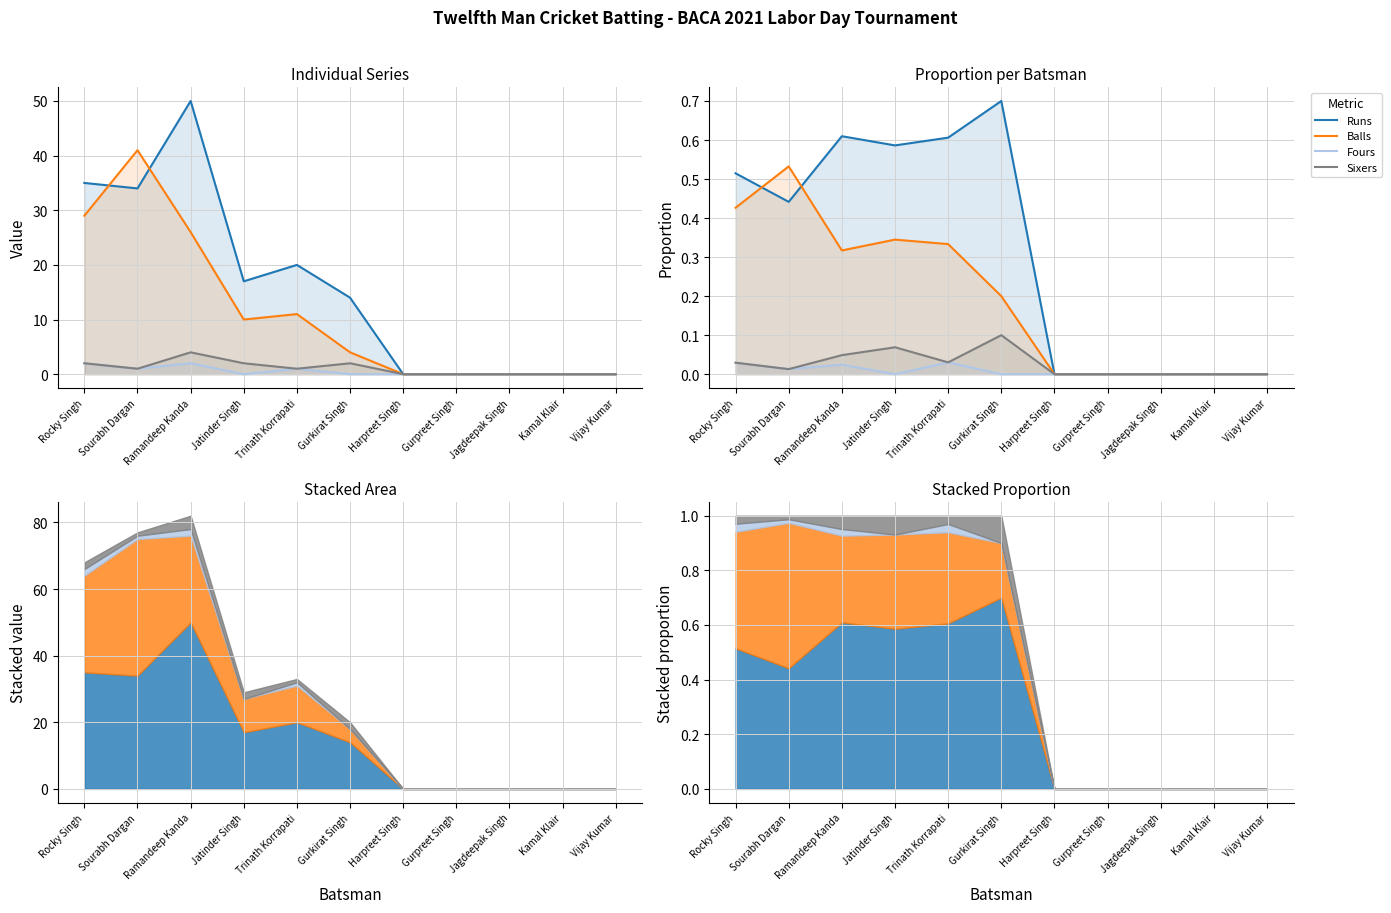

Does the chart have visible grid lines?

Yes